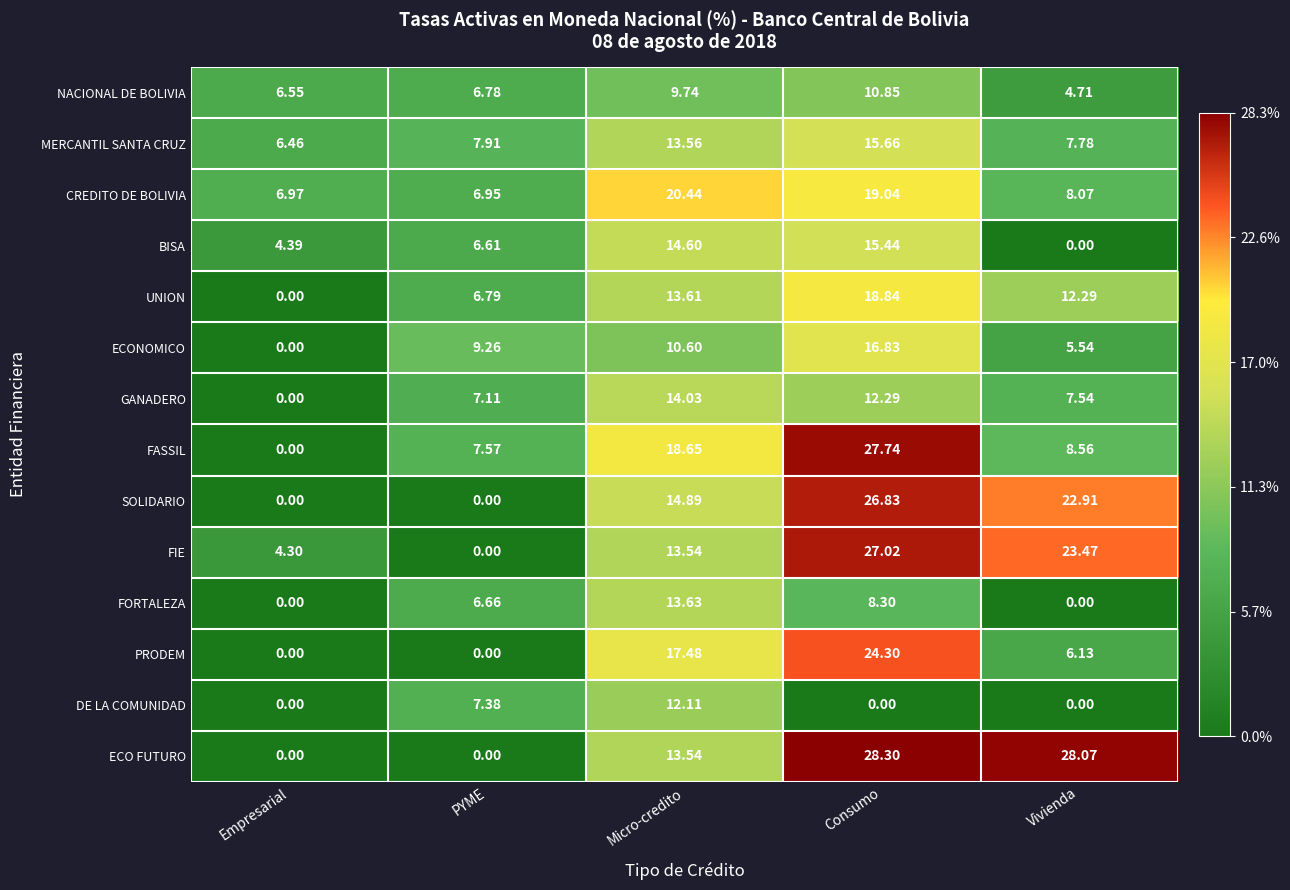

Which category has the highest value in the MERCANTIL SANTA CRUZ series?

Consumo